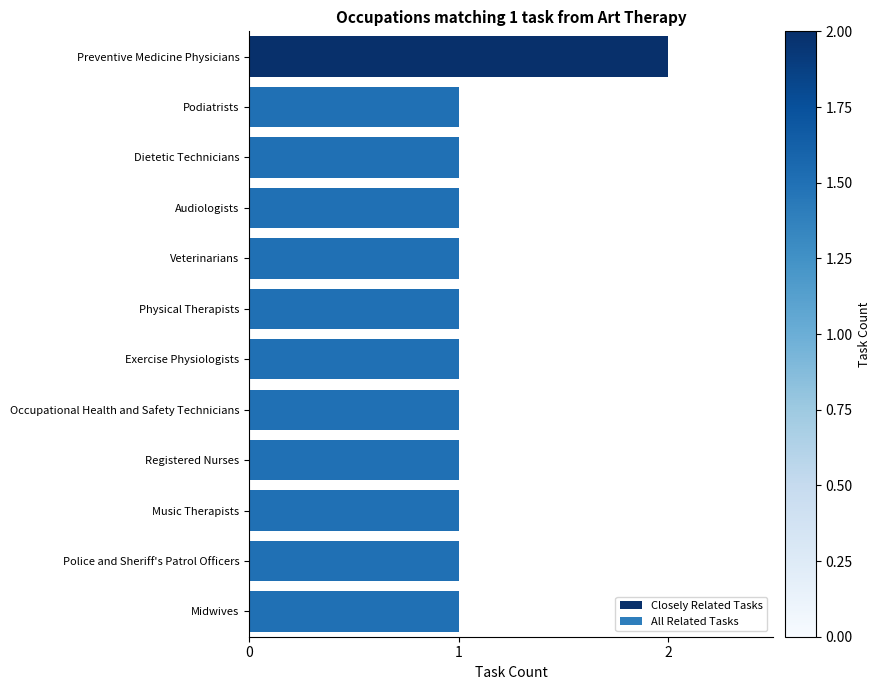

Reading top to bottom, what are all the values shown in this chart?

Preventive Medicine Physicians=2	Podiatrists=1	Dietetic Technicians=1	Audiologists=1	Veterinarians=1	Physical Therapists=1	Exercise Physiologists=1	Occupational Health and Safety Technicians=1	Registered Nurses=1	Music Therapists=1	Police and Sheriff's Patrol Officers=1	Midwives=1